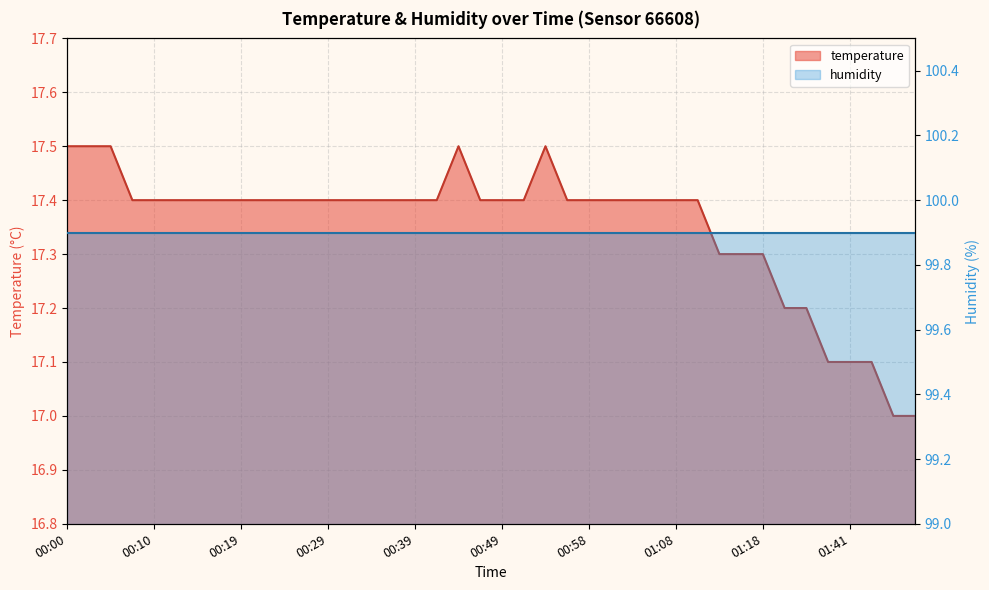

What is the difference between the maximum and second lowest values?

0.5